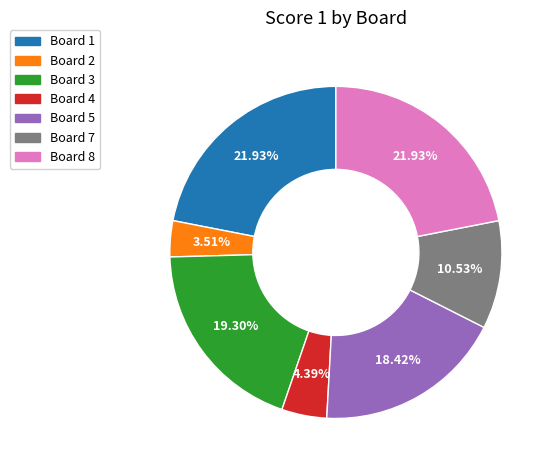

Is there a majority slice in this chart?

No